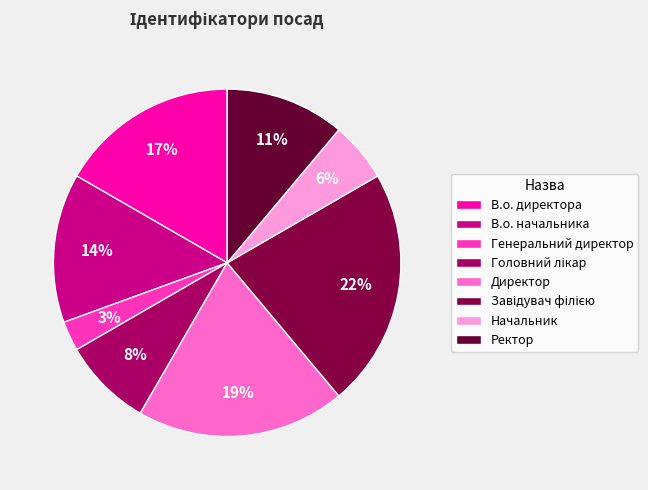

Is it true that Начальник is 6% of the pie?

True